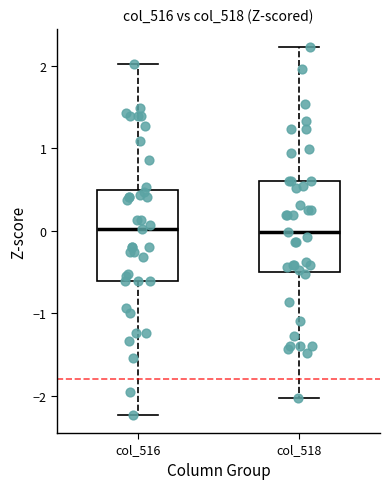

Where is the lower edge of the box for col_516 on the y-axis? The values are not printed on the chart, so give them approximately, as read against the axis.

-0.6